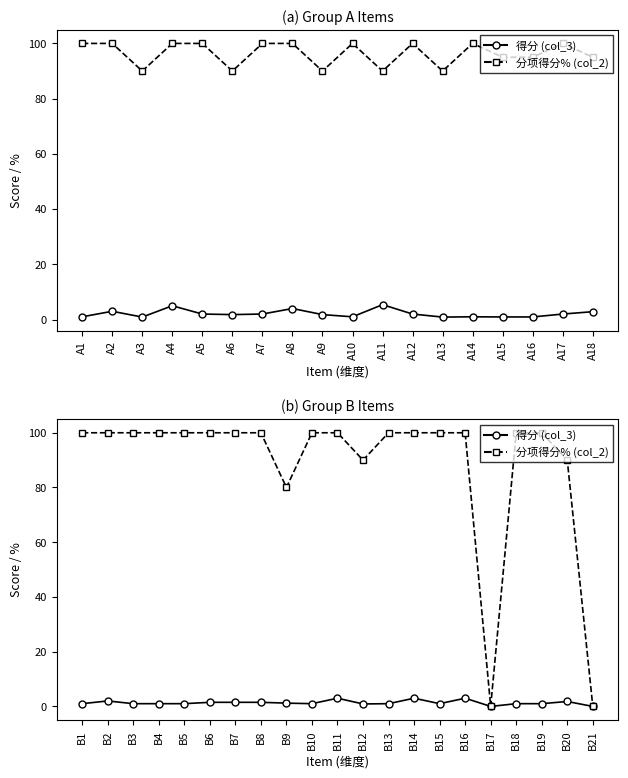

Which has a higher value, B1 or B11?

B11